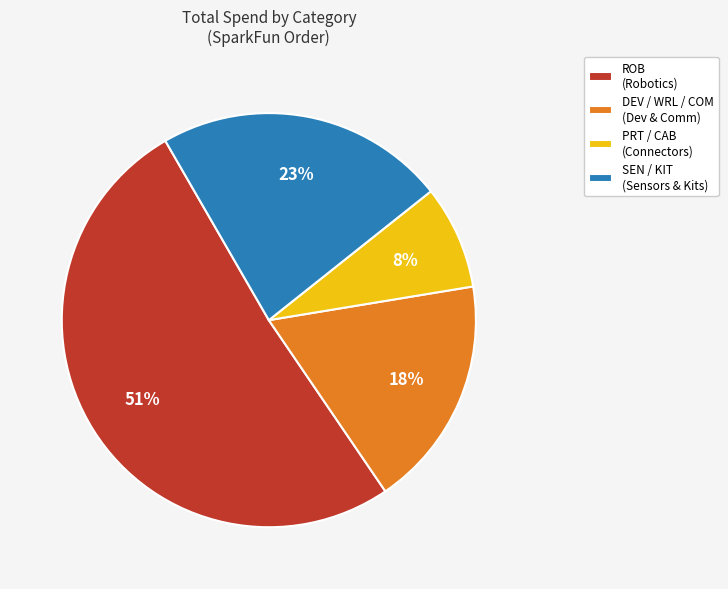

The DEV / WRL / COM (Dev & Comm) slice represents 18% of the pie. True or false?

True